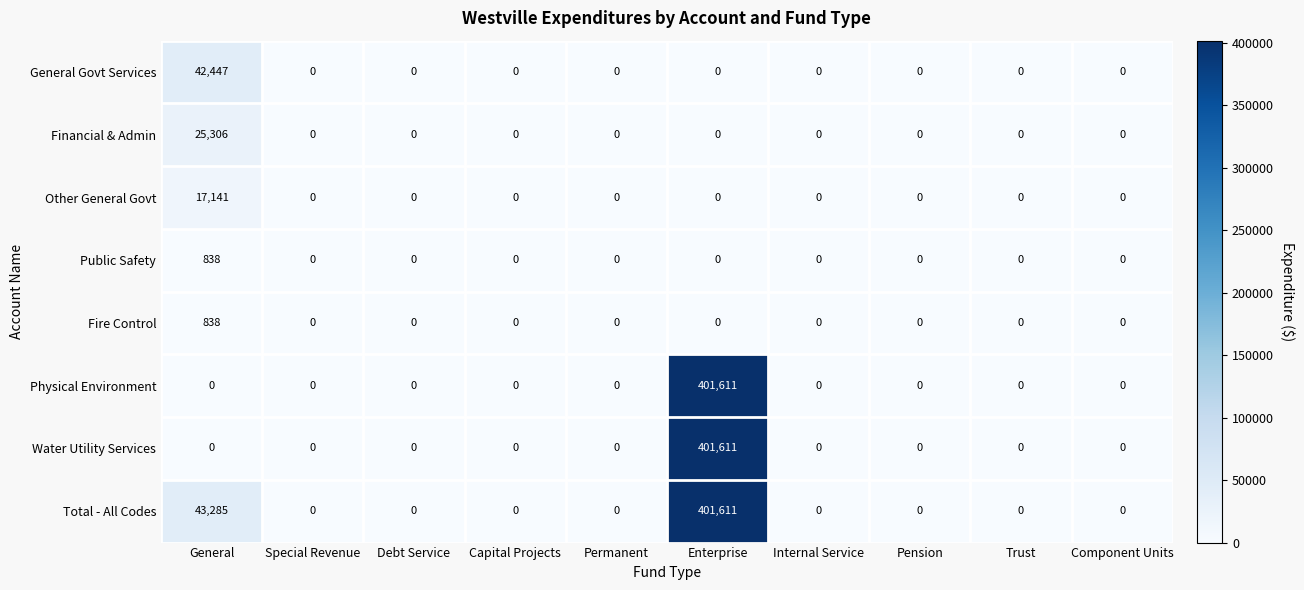

The value of Other General Govt at Capital Projects is 0. True or false?

True